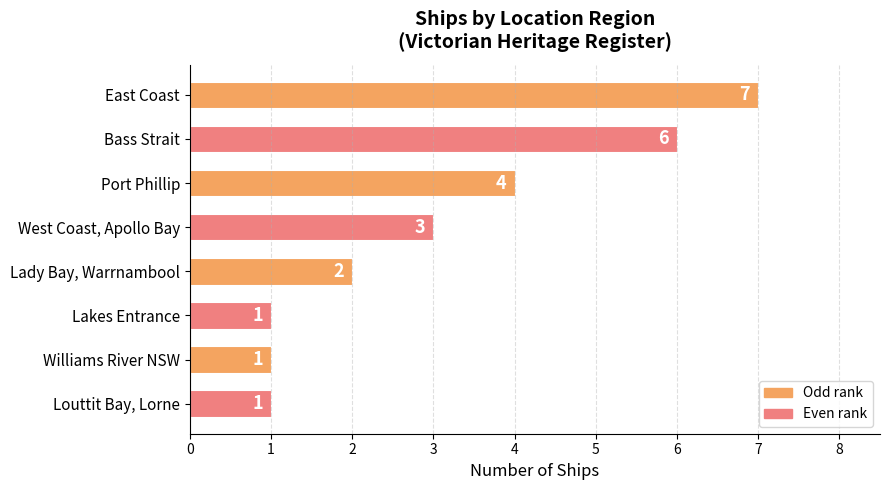

The chart shows a value of 2 at Lakes Entrance. True or false?

False